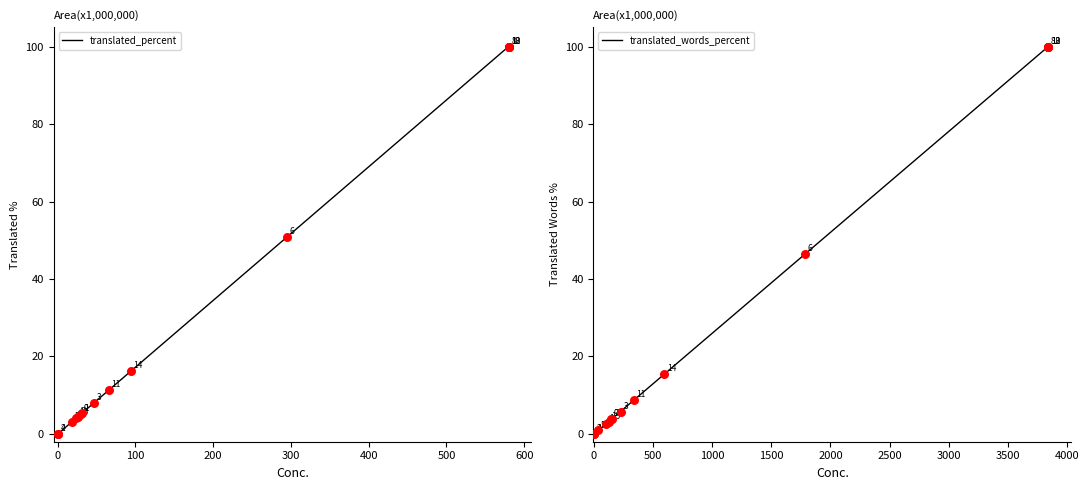

Which series reaches the maximum Y coordinate?

translated_percent